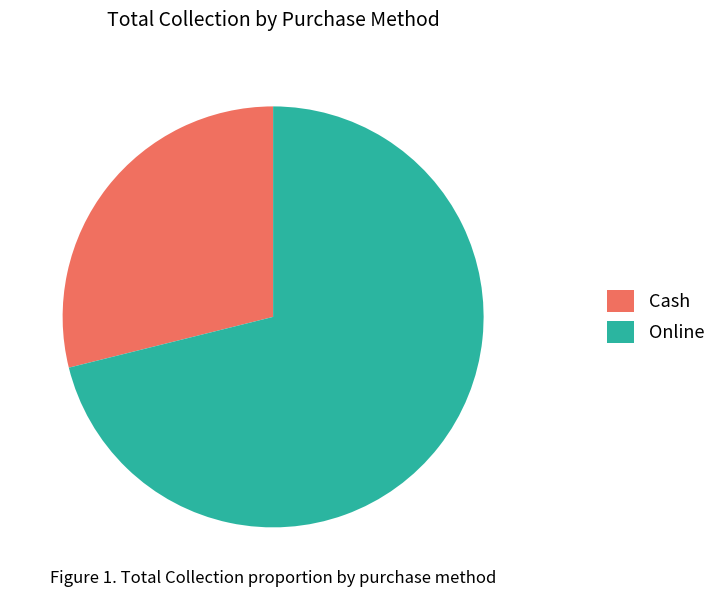

Is Cash the majority of the pie?

No